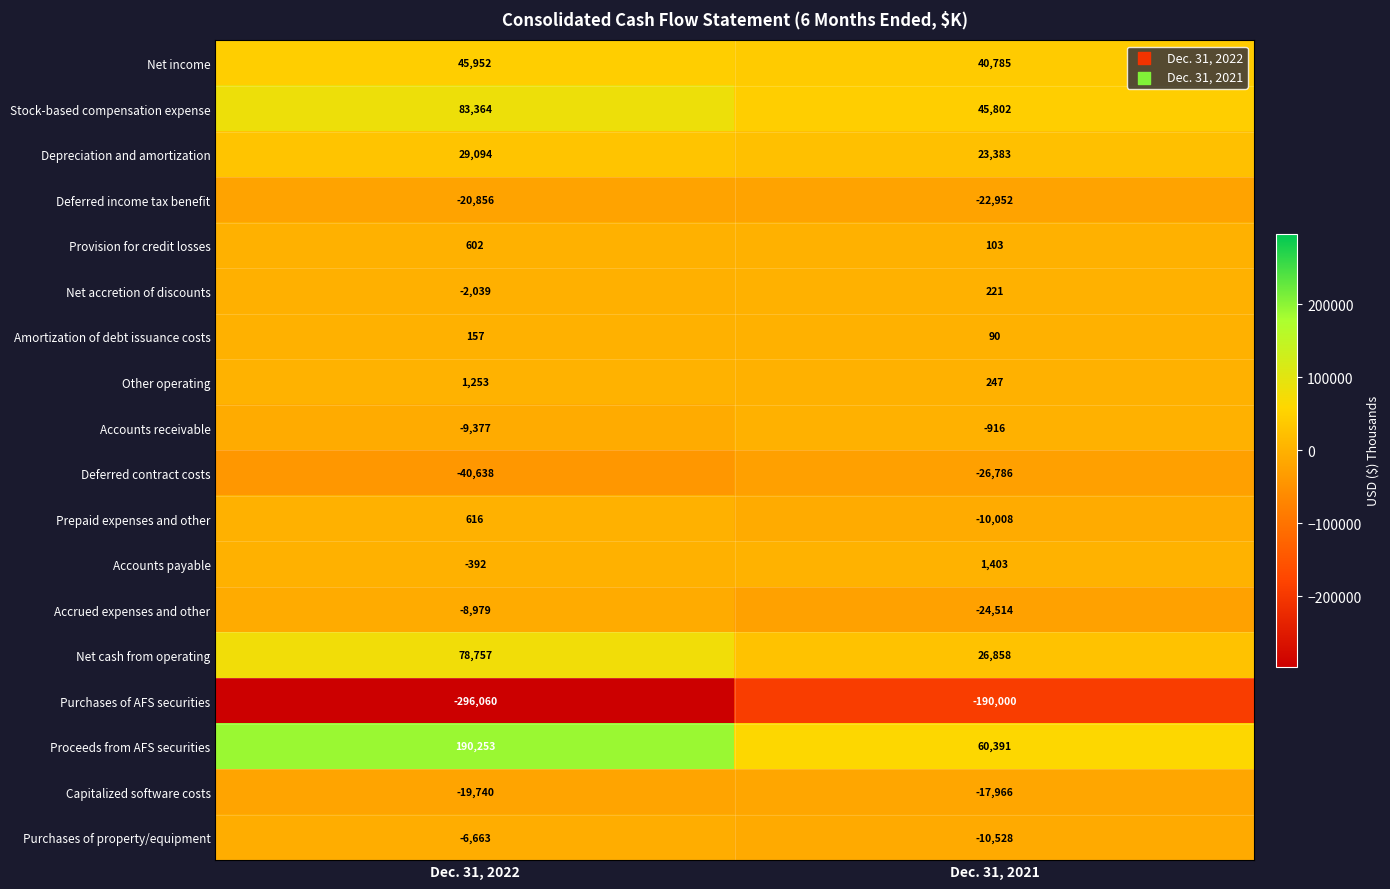

Read the Purchases of property/equipment value at Dec. 31, 2021, to the nearest 50.

-10550